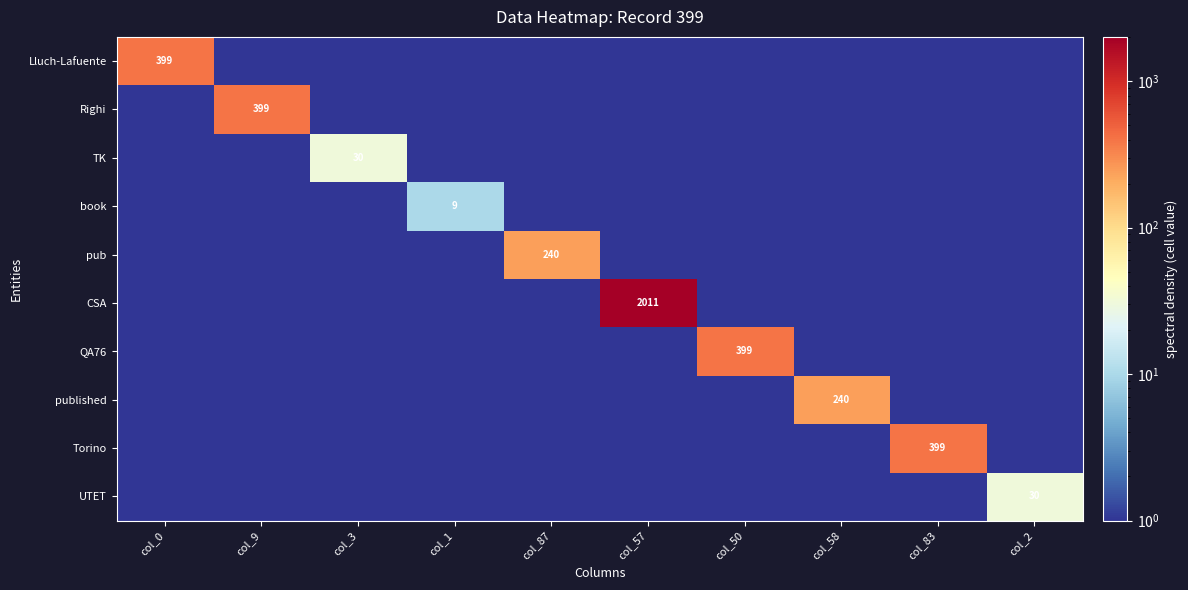

Which series changed the most between col_0 and col_1?

Lluch-Lafuente